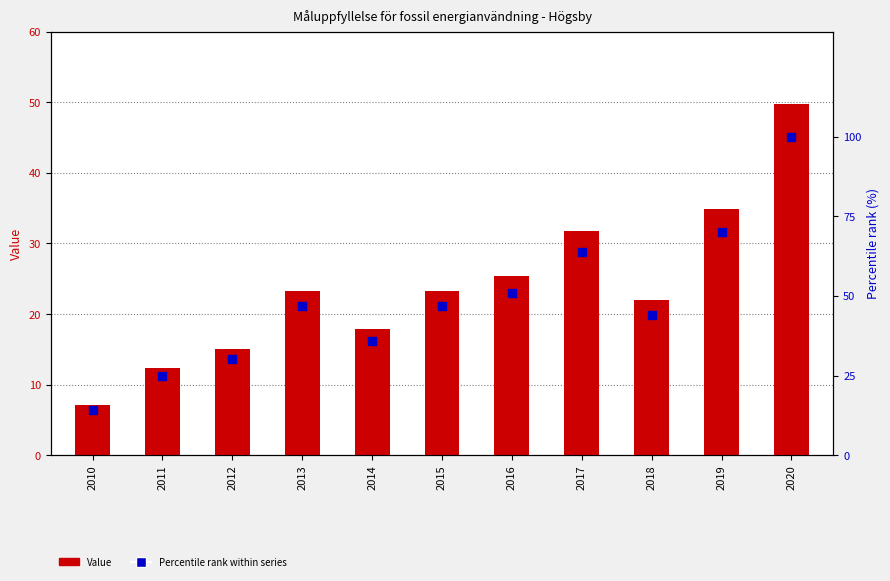

At which category is the sum across all series the highest?

2020